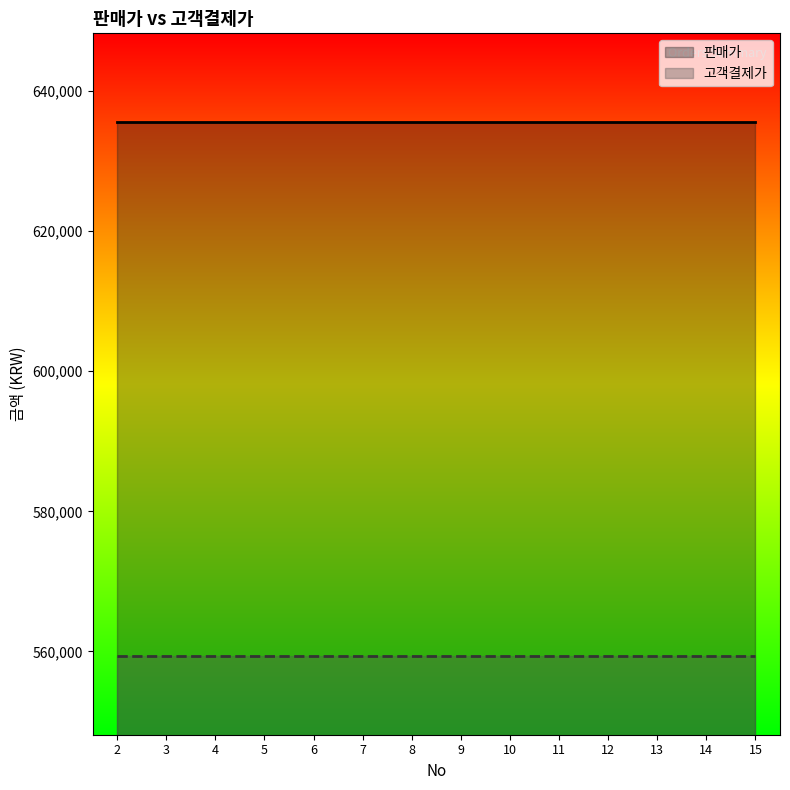

What is the sum of all 고객결제가 values?

7829976